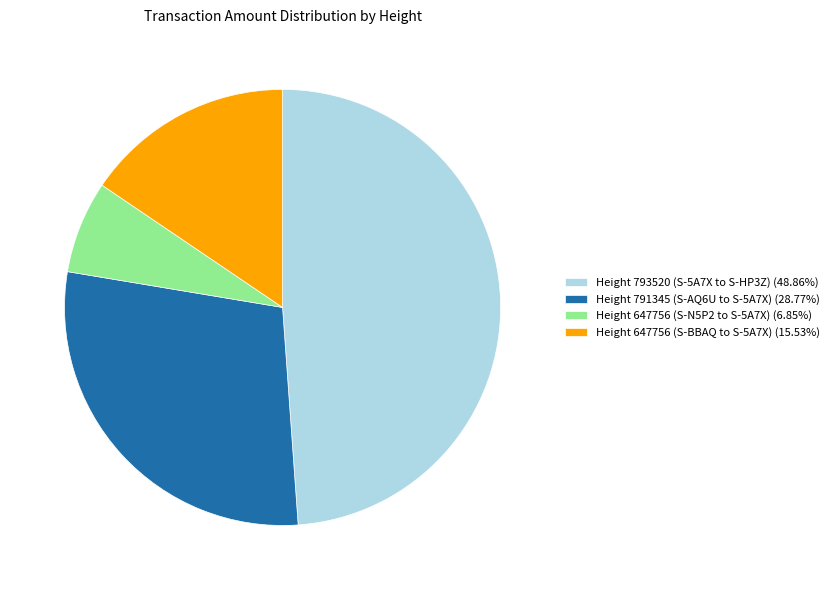

Combined, do Height 791345 (S-AQ6U to S-5A7X) and Height 647756 (S-BBAQ to S-5A7X) account for over 50%?

No